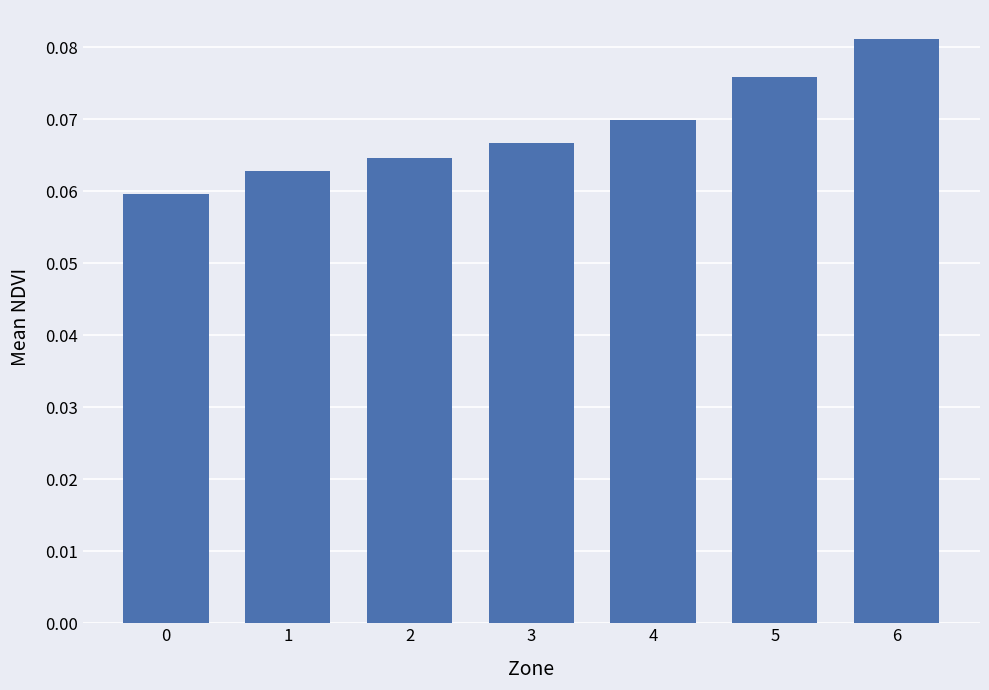

Which category has the highest value across all series?

6